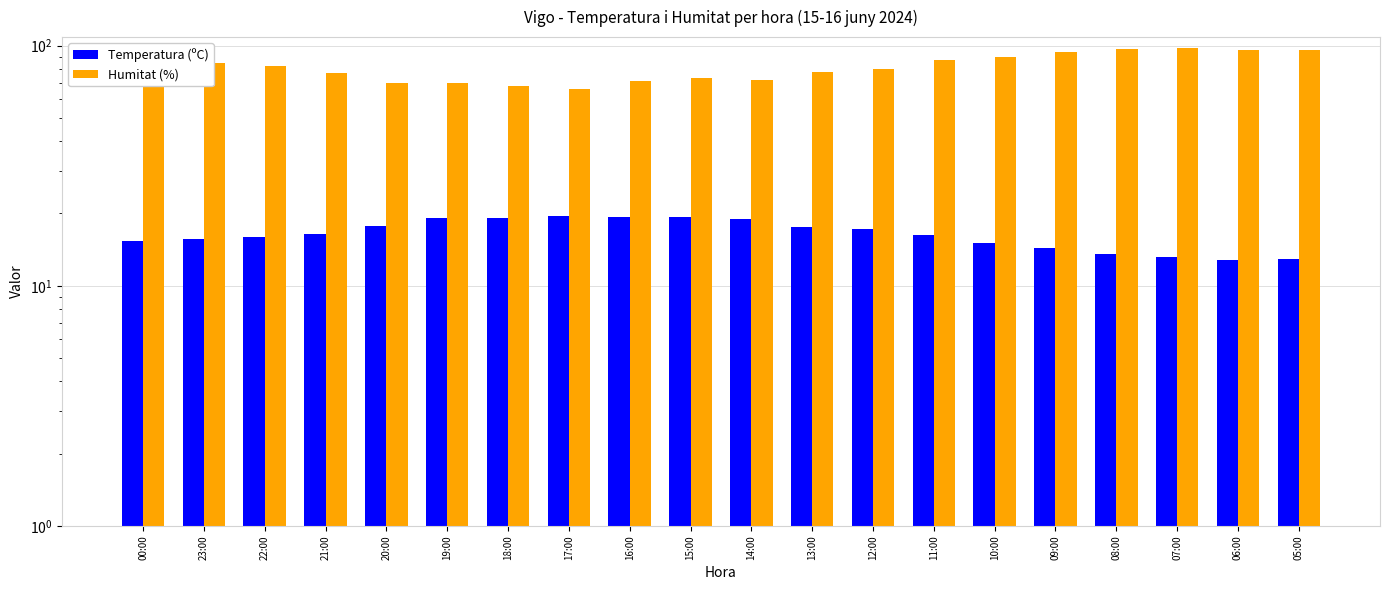

What is the difference between the Temperatura (ºC) values at 08:00 and 05:00?

0.6